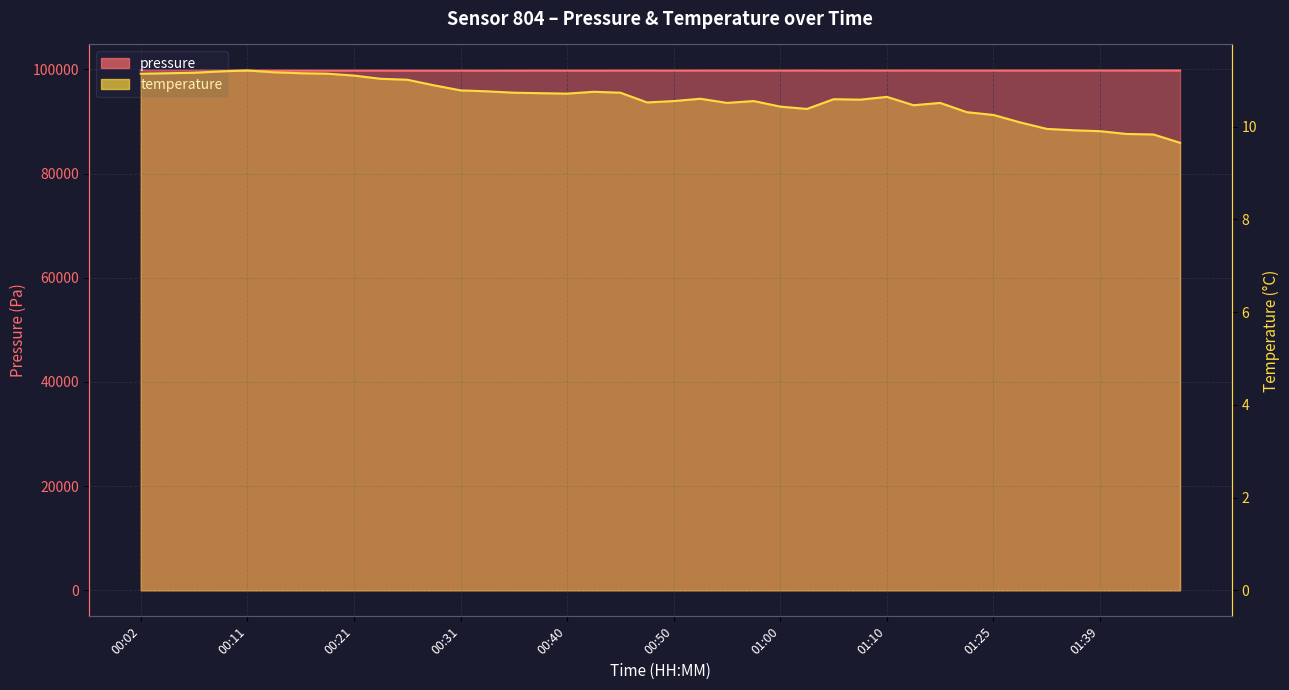

Is the value of temperature at 01:20 greater than the value of pressure at 01:07?

No